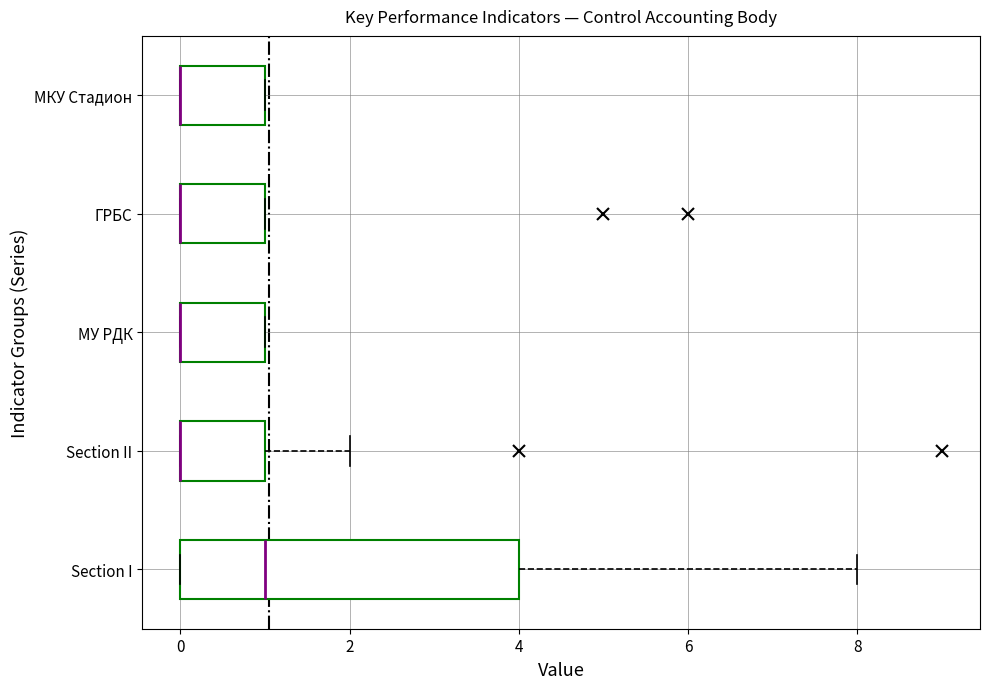

Which box is the widest, from its left edge to its right edge?

Section I